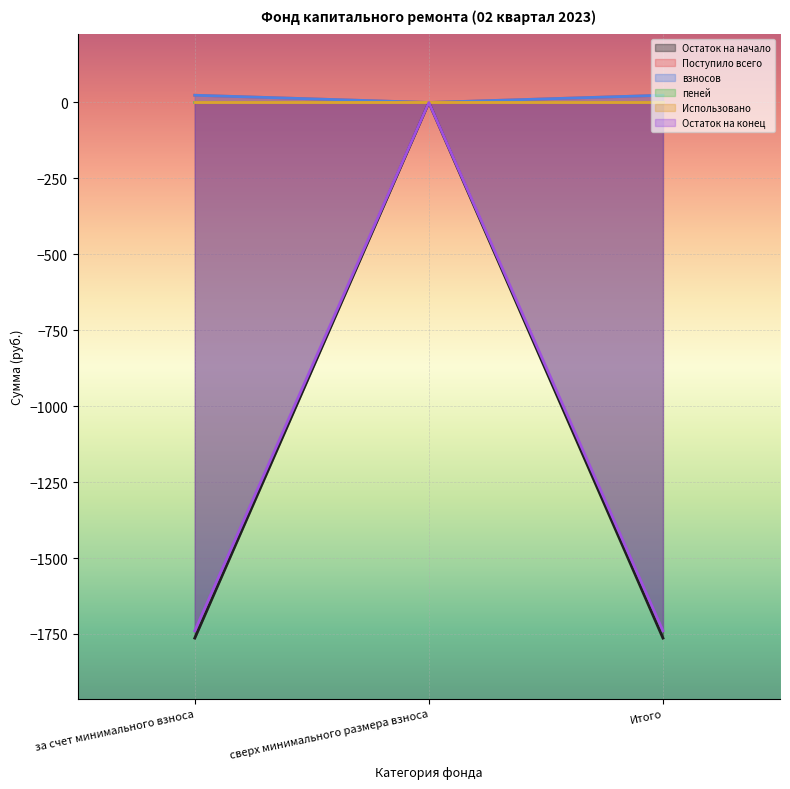

Does the chart display data point markers on the line(s)?

No